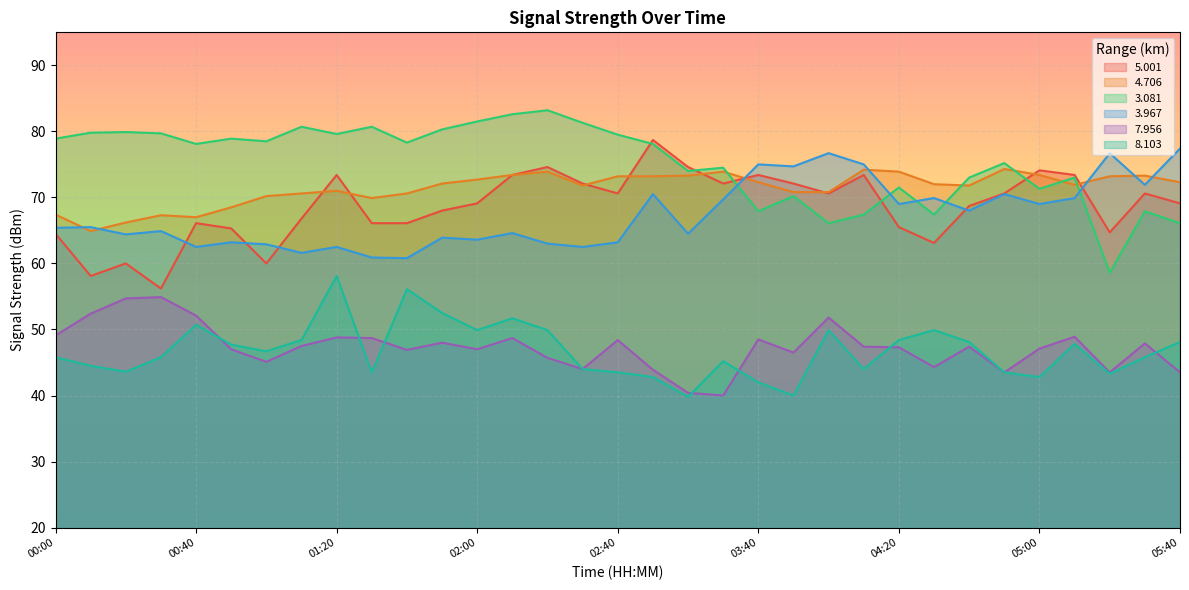

True or false:   3.081 has a value of 39.7 at 05:10.

False